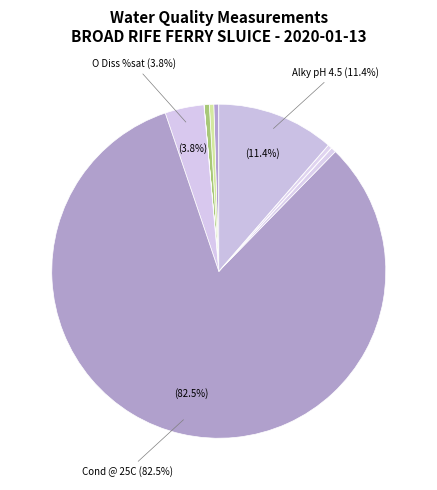

Which slice is the largest?

Cond @ 25C